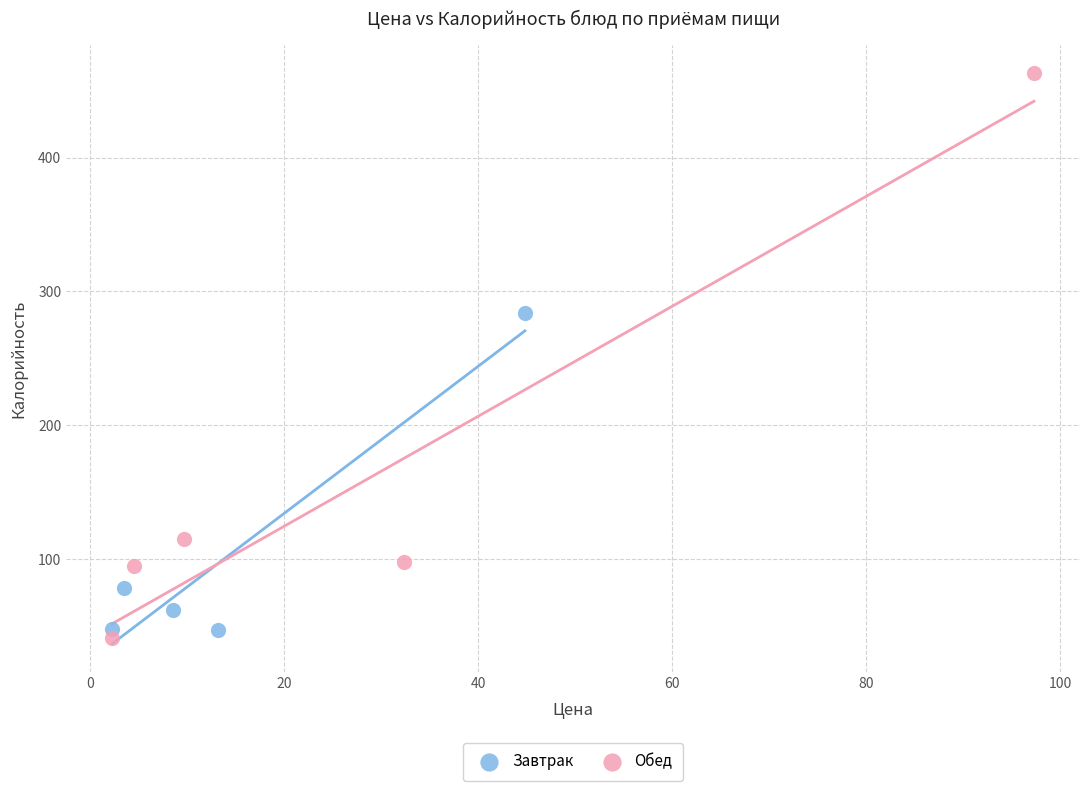

Which series has the widest spread of Y values?

Обед